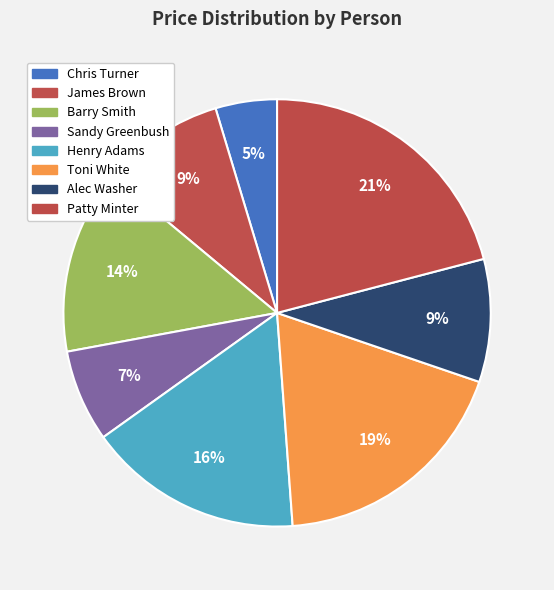

Is there any slice that represents more than half of the pie?

No